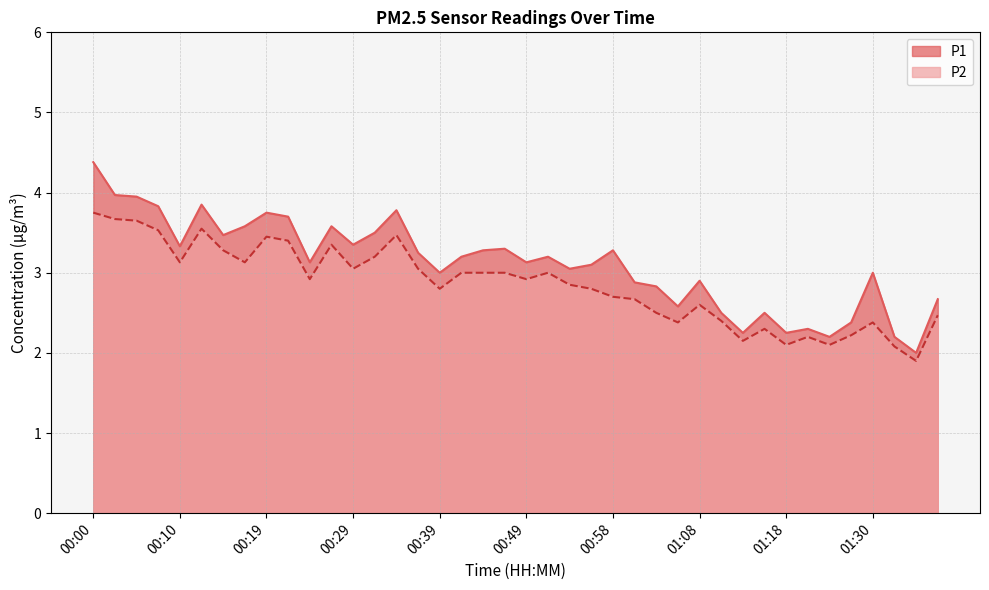

Where is the first local maximum for P1?

00:12